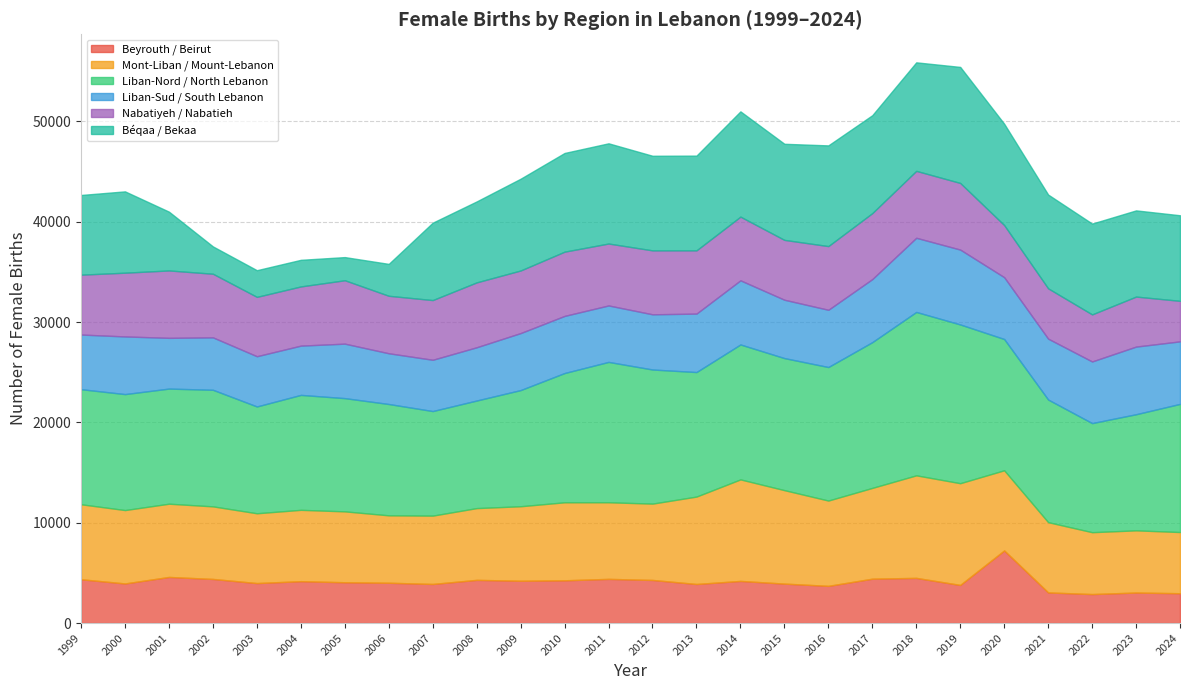

Between 2008 and 2023, which series saw the biggest shift?

Nabatiyeh / Nabatieh